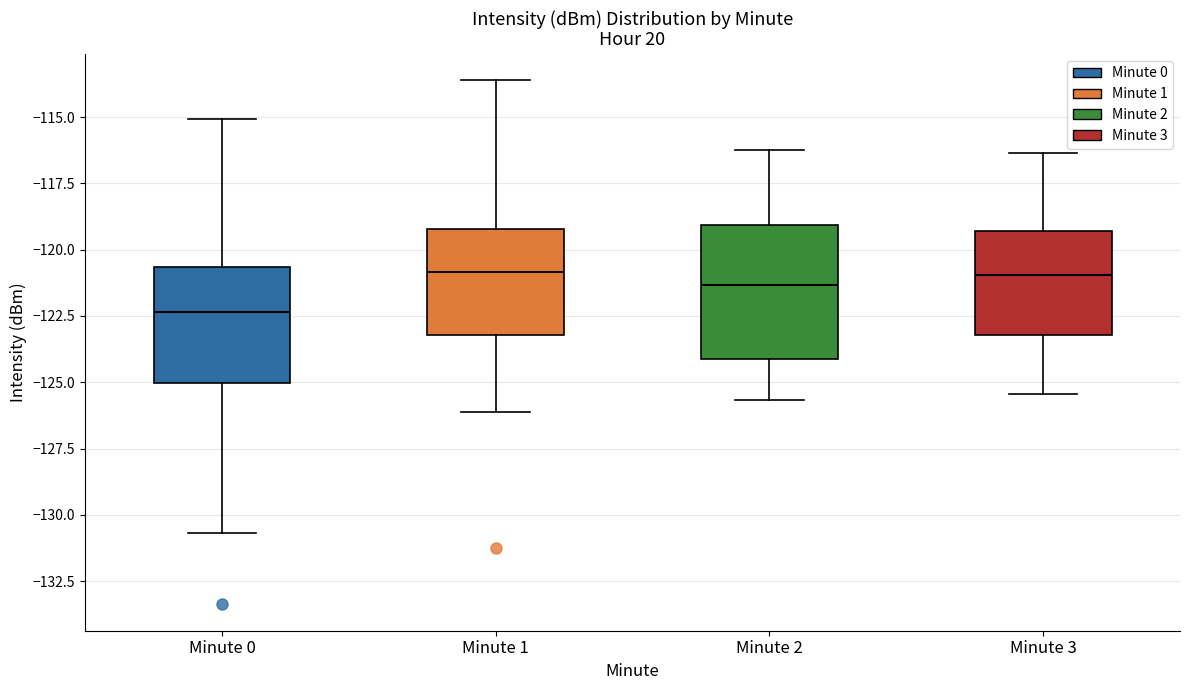

Where does the median line of the box for Minute 3 sit on the y-axis? The values are not printed on the chart, so give them approximately, as read against the axis.

-121.0